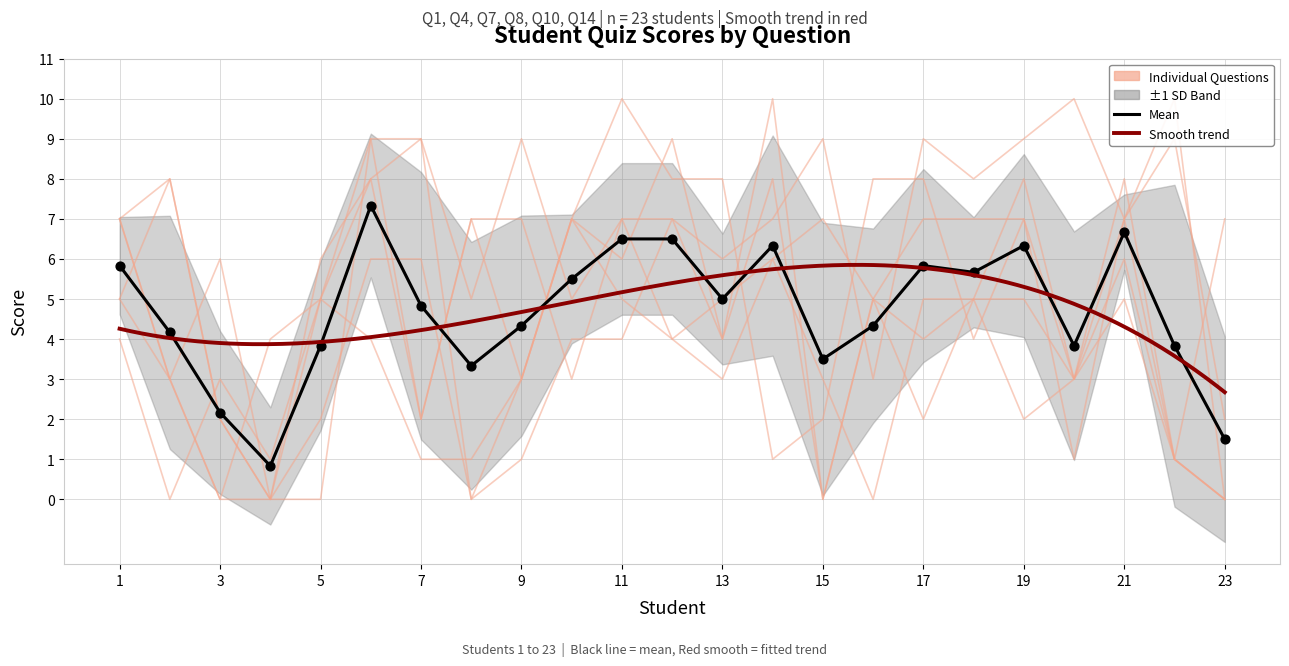

What is the total value across all series at 6?

44